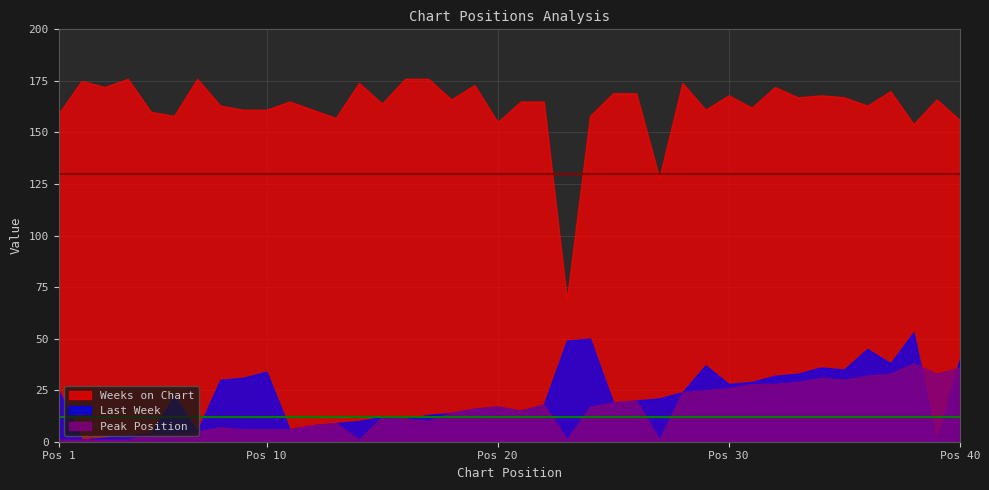

Between 3 and 16, which series saw the biggest shift?

Peak Position